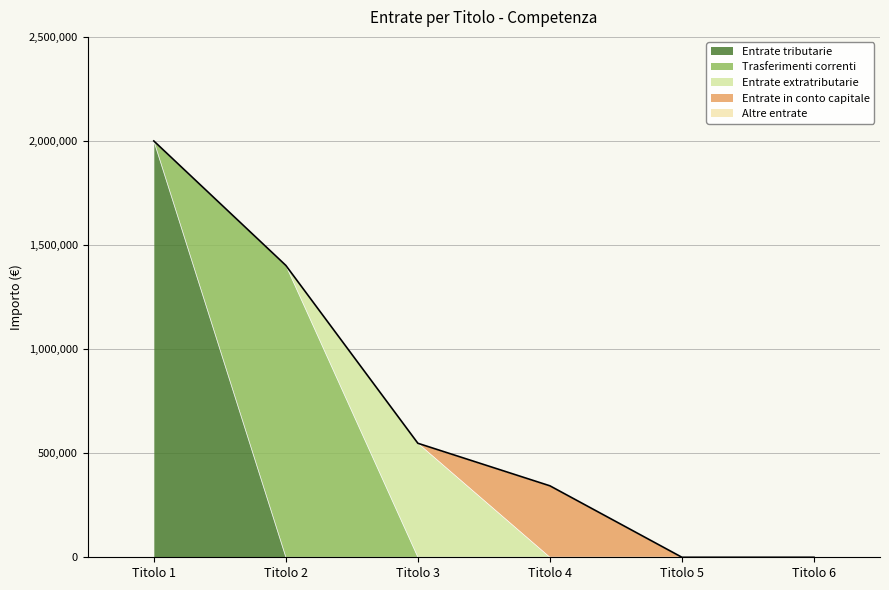

Is it true that Entrate tributarie equals 0 at Titolo 6?

True